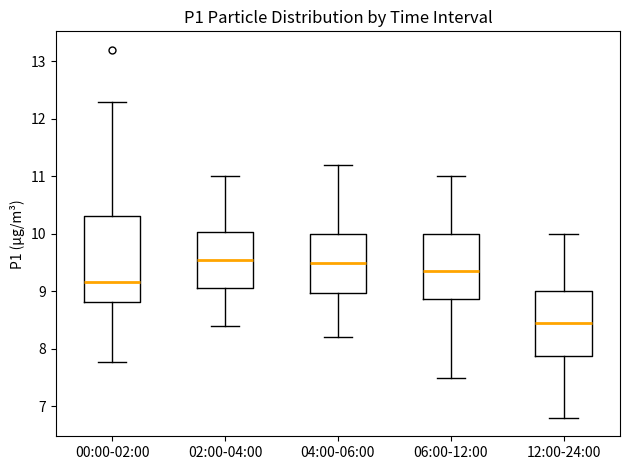

Reading left to right, transcribe this box plot: for each box, give where its median line is, the range the box spans, and where its two whiskers end, as read against the y-axis. The values are not printed on the chart, so give them approximately, as read against the axis.

00:00-02:00: median 9.2, box 8.8 to 10.3, whiskers 7.8 to 12.3
02:00-04:00: median 9.6, box 9.1 to 10.0, whiskers 8.4 to 11.0
04:00-06:00: median 9.5, box 9.0 to 10.0, whiskers 8.2 to 11.2
06:00-12:00: median 9.4, box 8.9 to 10.0, whiskers 7.5 to 11.0
12:00-24:00: median 8.5, box 7.9 to 9.0, whiskers 6.8 to 10.0